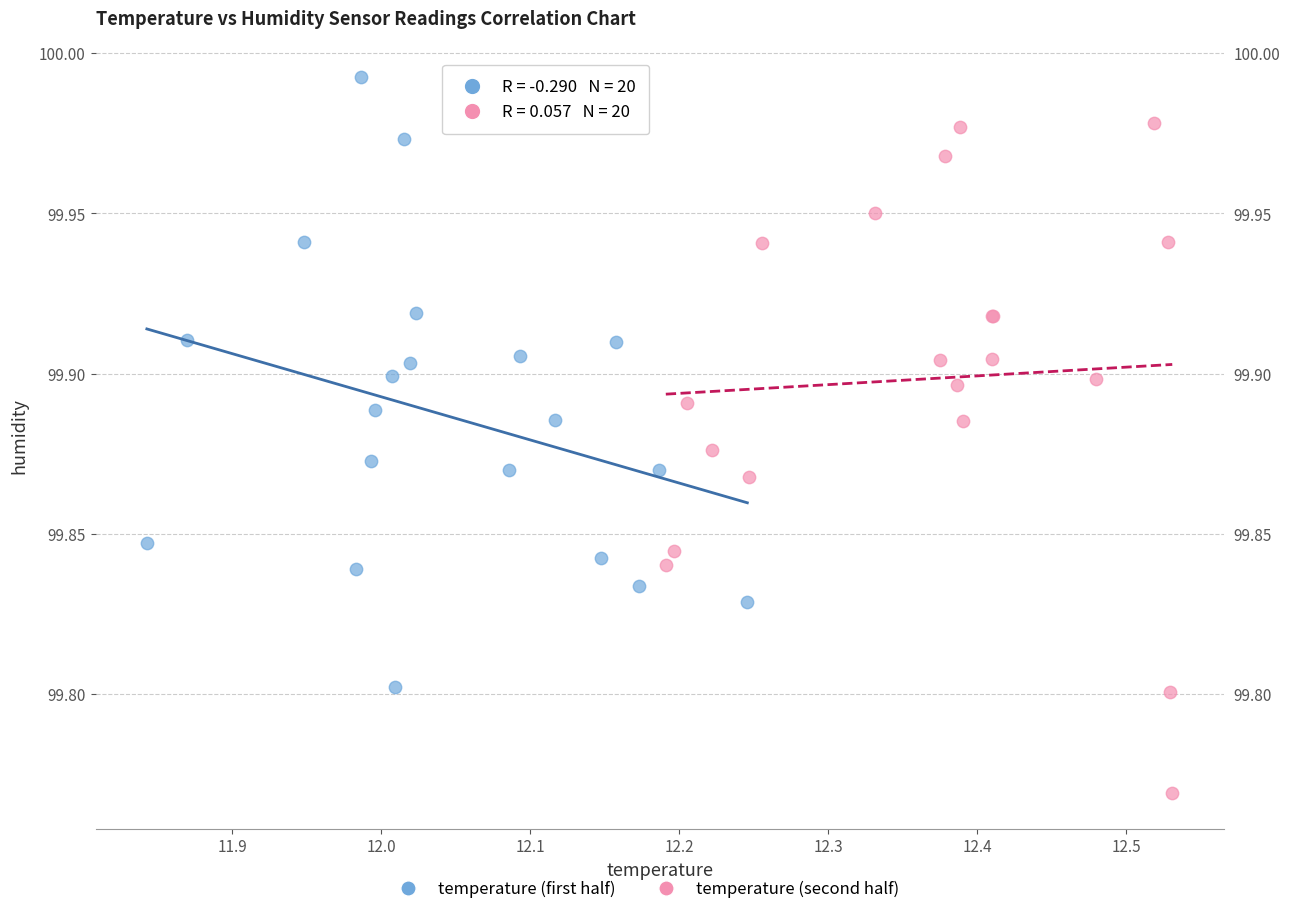

Which series reaches the maximum Y coordinate?

temperature (first half)